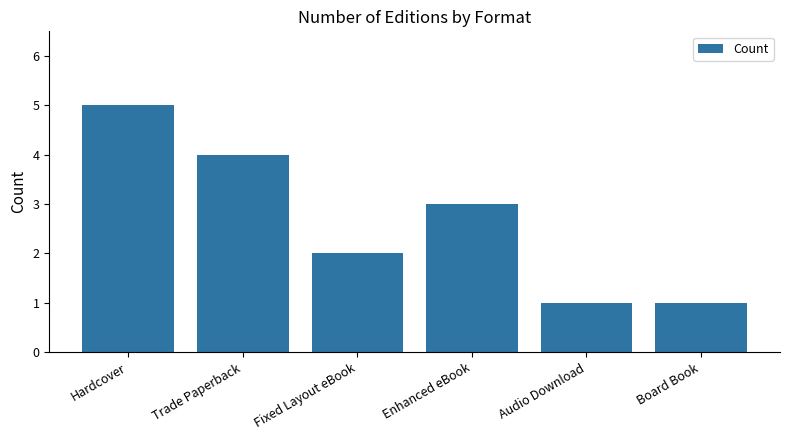

The value at Enhanced eBook is 3. True or false?

True